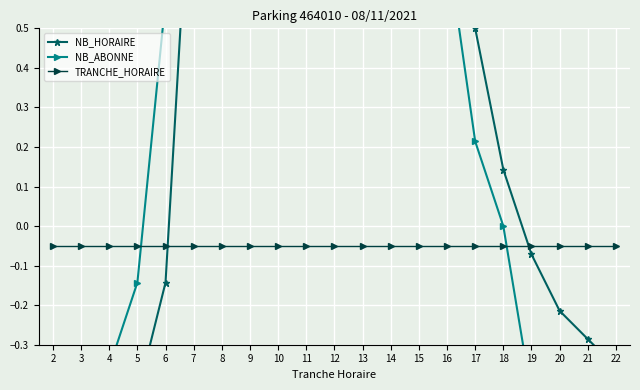

How many values in the NB_ABONNE series exceed 0?

12